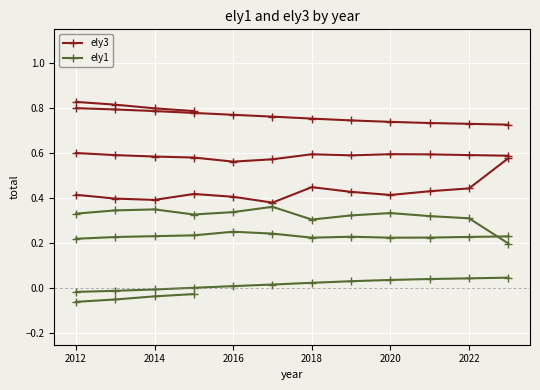

How many lines are shown in the chart?

2